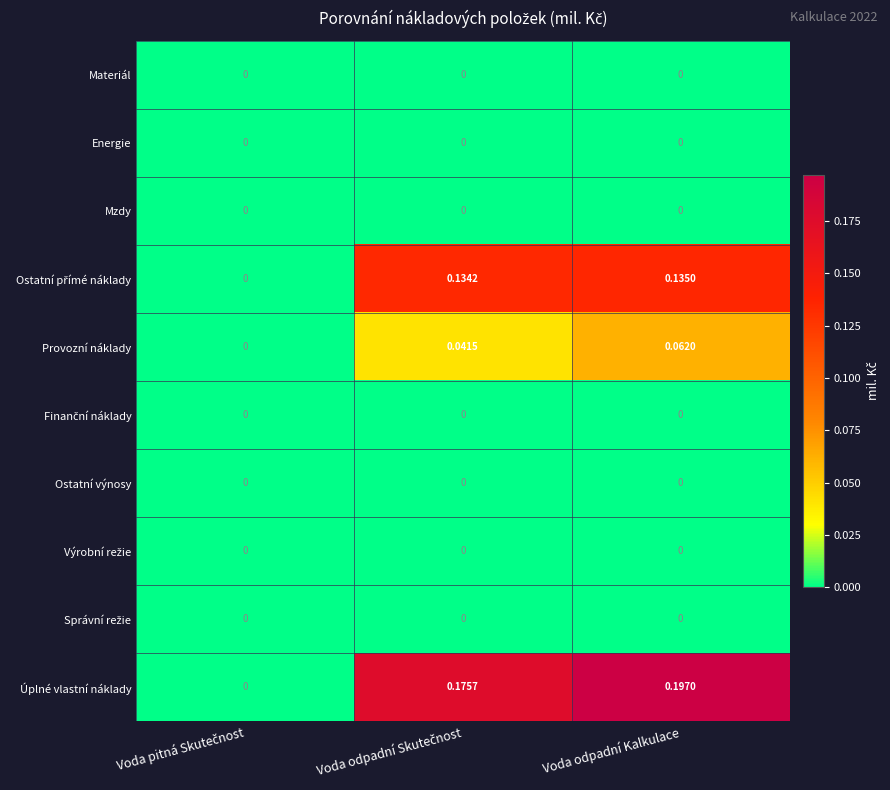

Which series has the largest range (max minus min)?

Úplné vlastní náklady